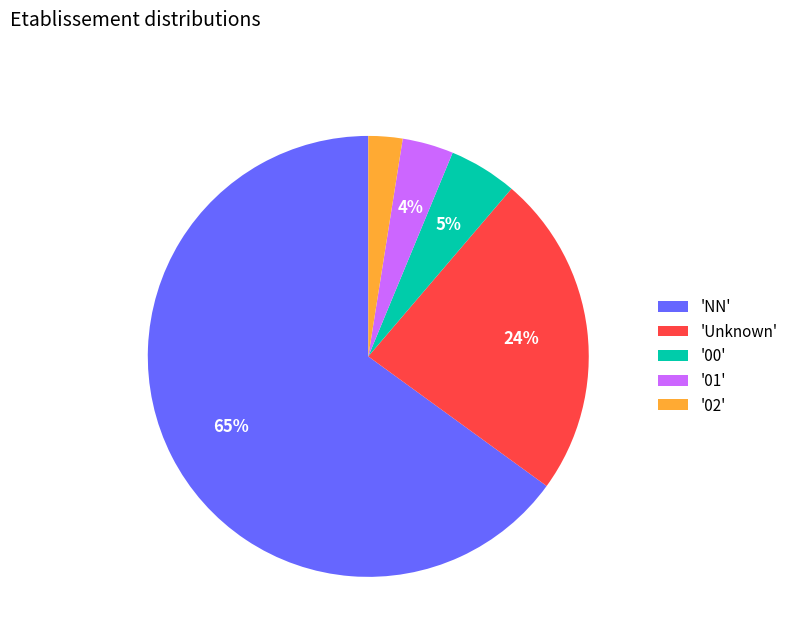

Count the number of slices in the pie.

5